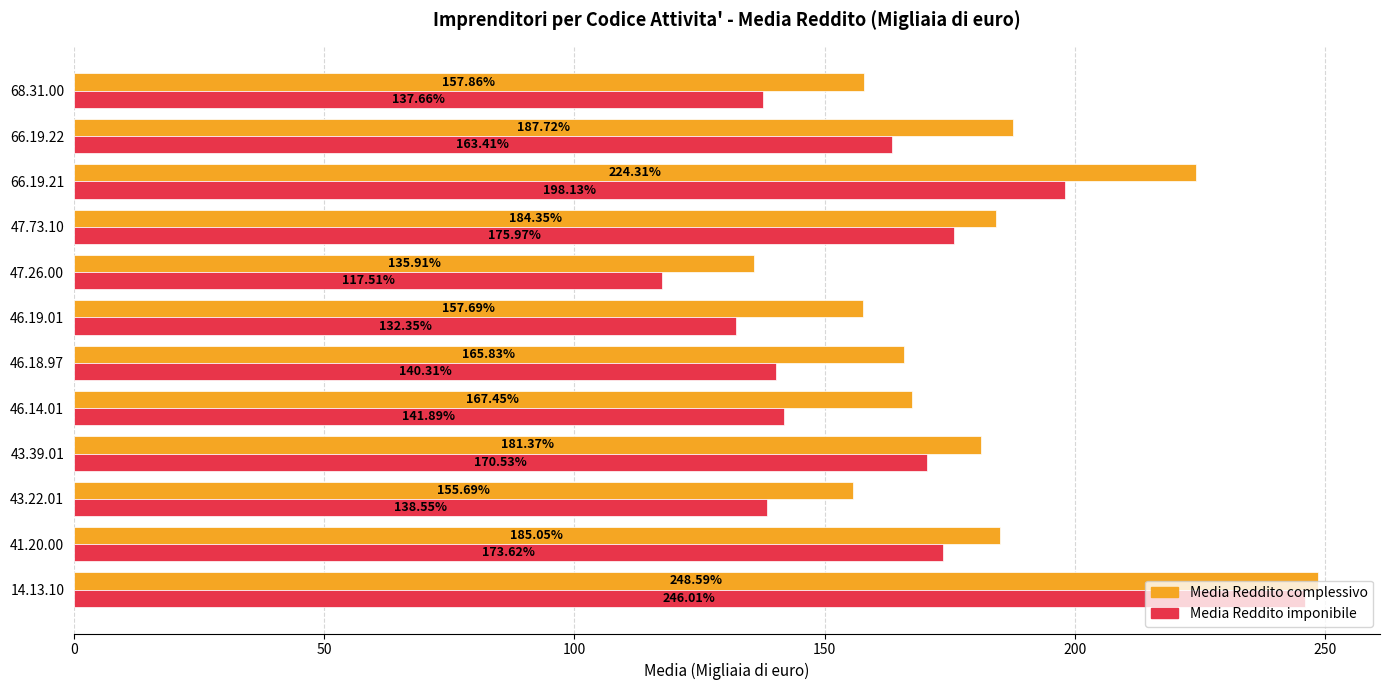

Rank the series by their maximum value, from lowest to highest.

Media Reddito imponibile, Media Reddito complessivo